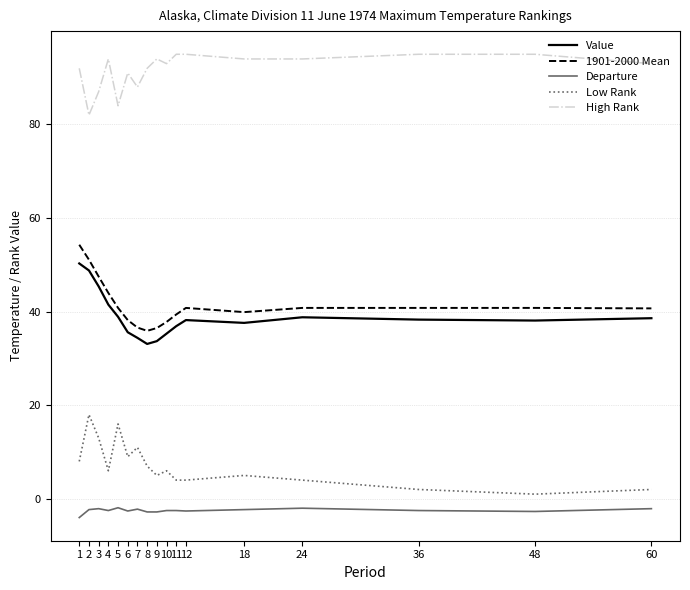

What is the maximum value shown in the chart?

95.0